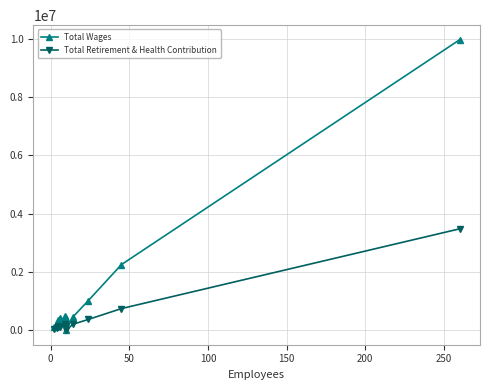

What is the highest value of the Total Retirement & Health Contribution series?

3477418